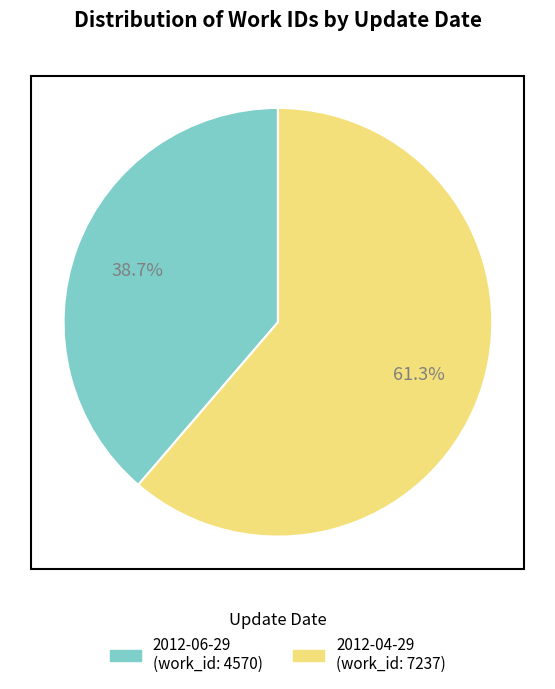

Between 2012-04-29 and 2012-06-29, which is larger?

2012-04-29